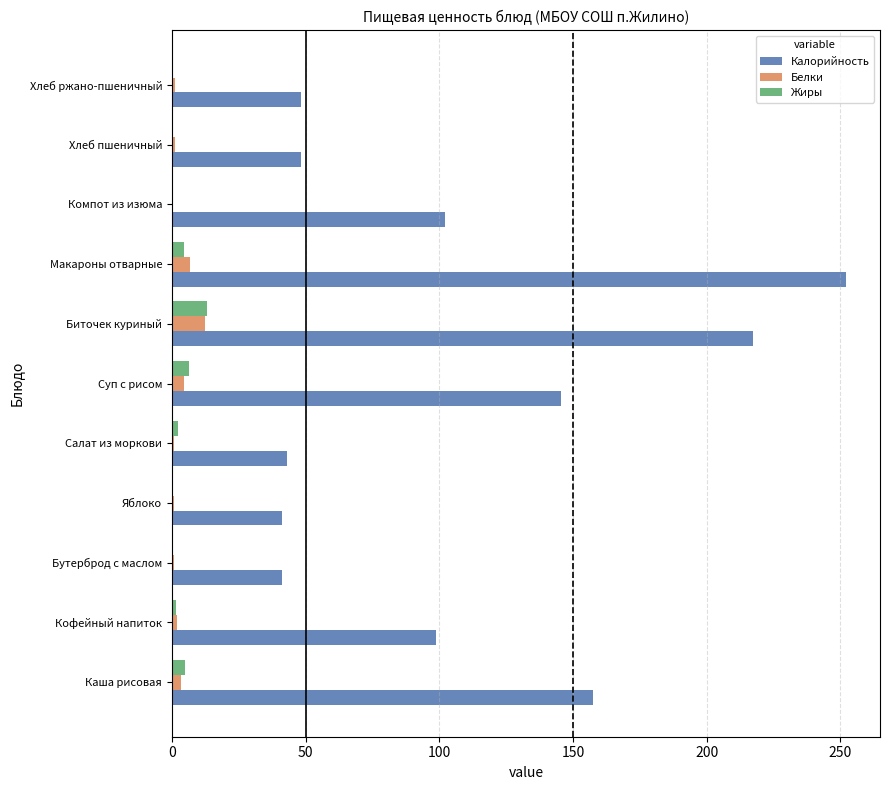

Which series changed the most between Каша рисовая and Салат из моркови?

Калорийность